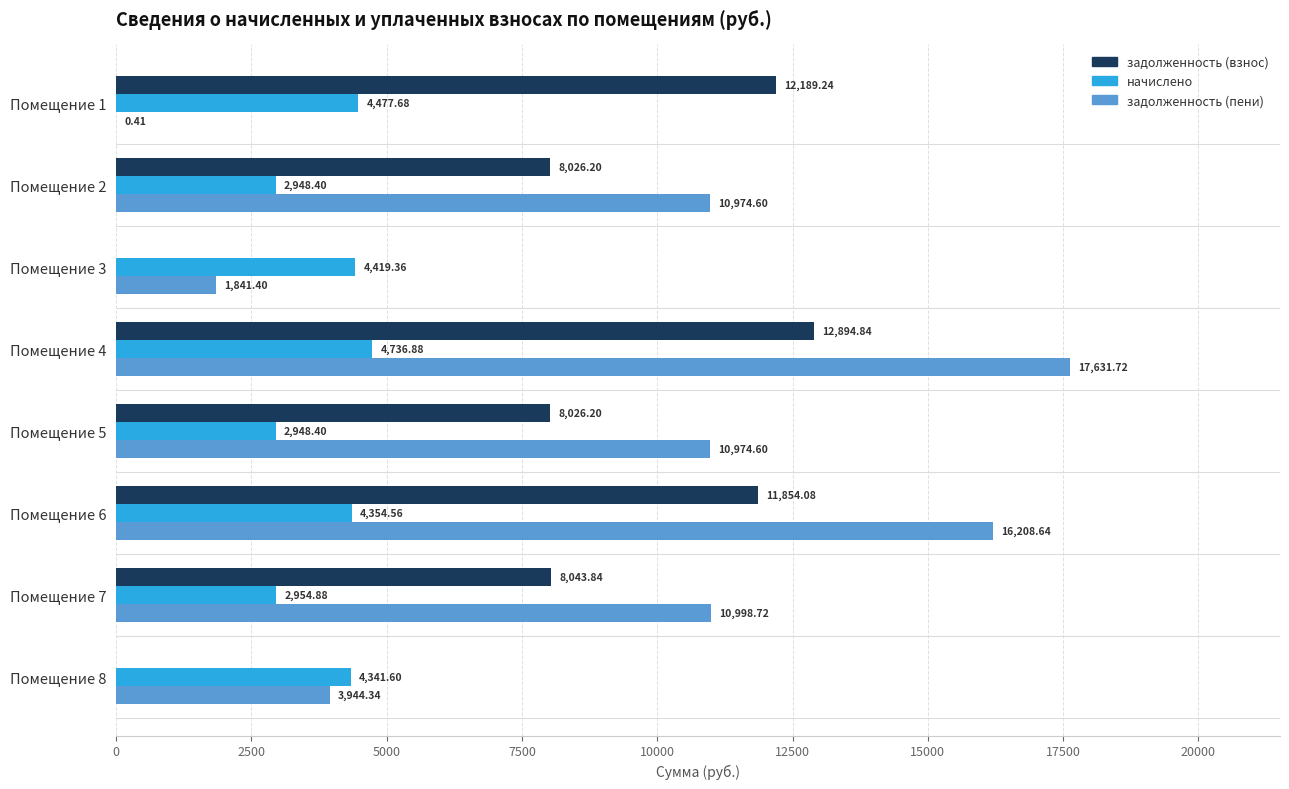

Which series has the largest total across all categories?

задолженность (пени)